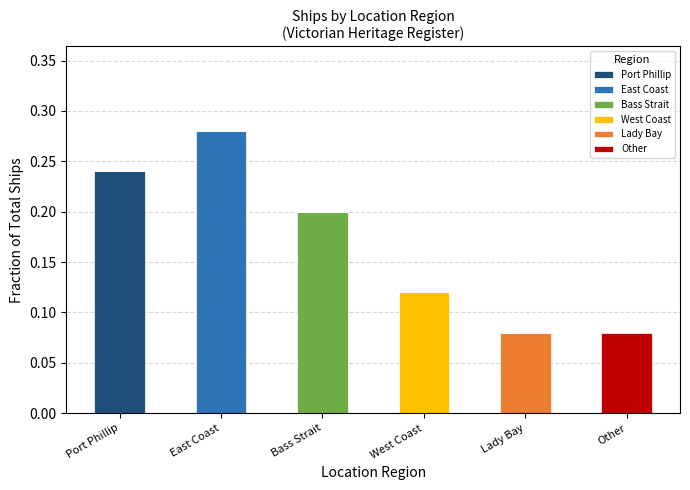

At which label does Port Phillip reach its peak?

Port Phillip